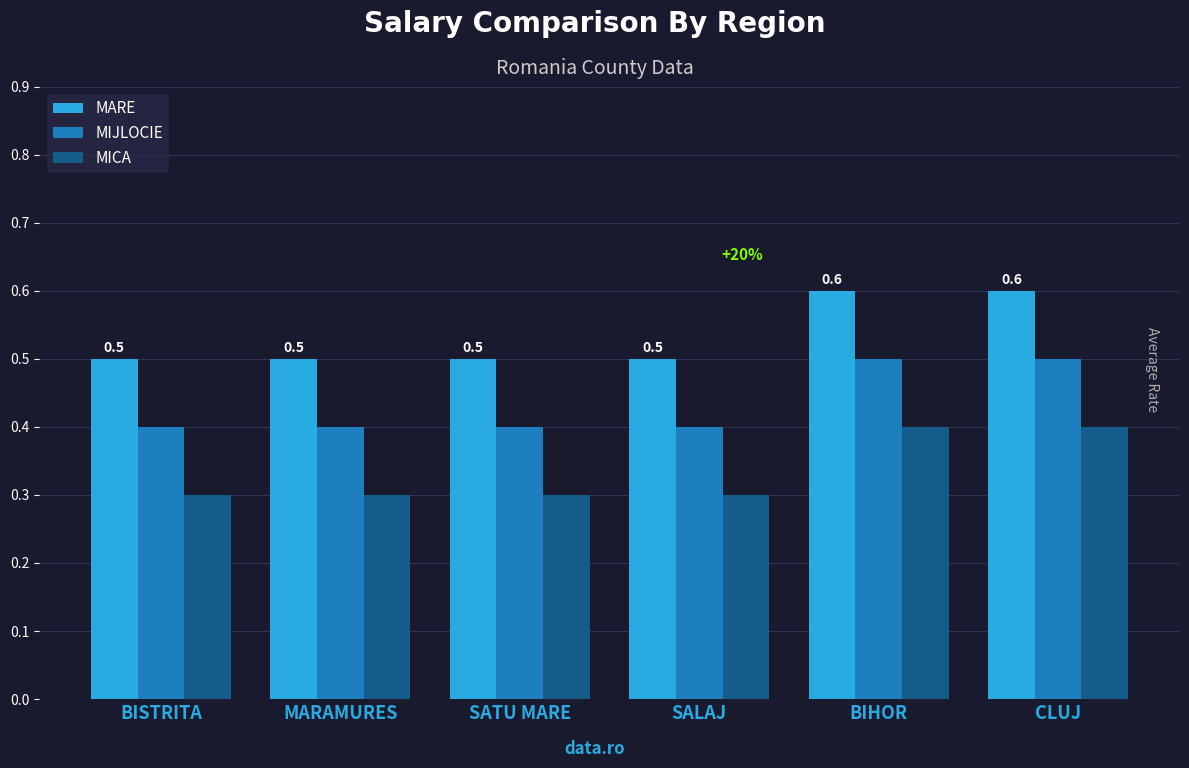

Is it true that MARE equals 0.6 at BIHOR?

True